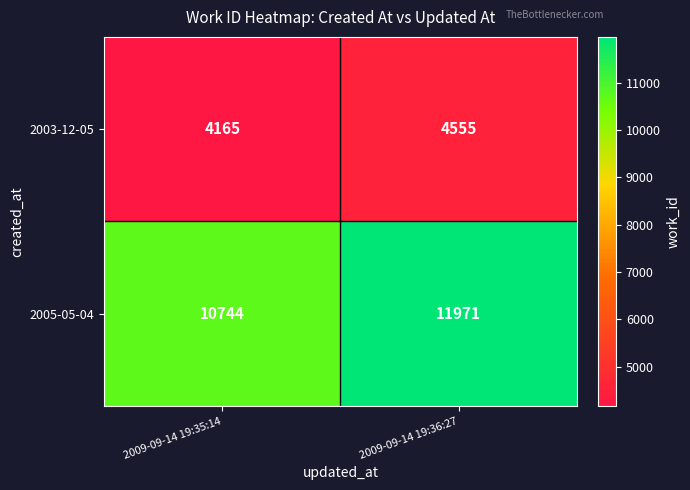

Reading left to right, transcribe all the data shown in this chart.

2003-12-05: 4165	4555
2005-05-04: 10744	11971